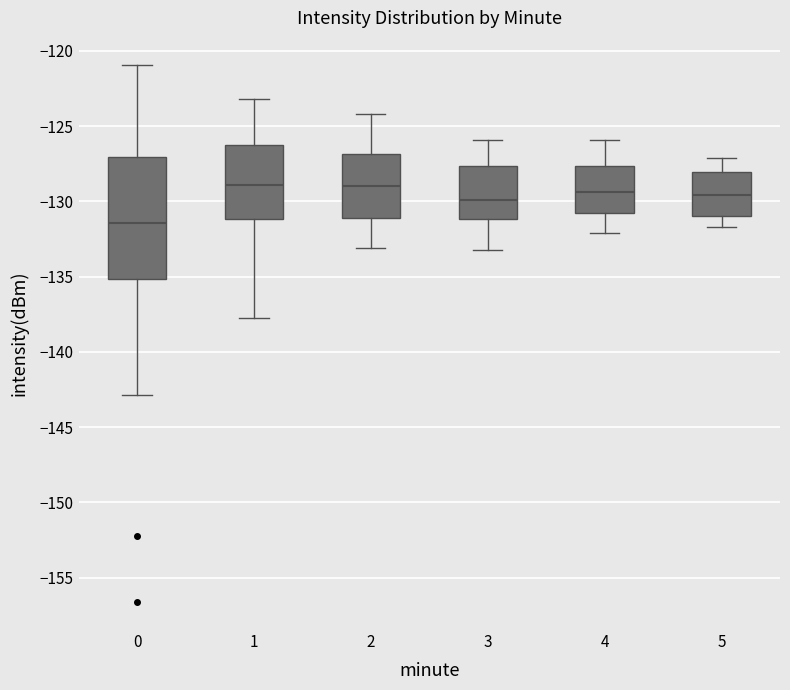

Reading left to right, transcribe this box plot: for each box, give where its median line is, the range the box spans, and where its two whiskers end, as read against the y-axis. The values are not printed on the chart, so give them approximately, as read against the axis.

0: median -131.5, box -135.0 to -127.0, whiskers -143.0 to -121.0
1: median -129.0, box -131.0 to -126.0, whiskers -137.5 to -123.0
2: median -129.0, box -131.0 to -127.0, whiskers -133.0 to -124.0
3: median -130.0, box -131.0 to -127.5, whiskers -133.0 to -126.0
4: median -129.5, box -131.0 to -127.5, whiskers -132.0 to -126.0
5: median -129.5, box -131.0 to -128.0, whiskers -131.5 to -127.0